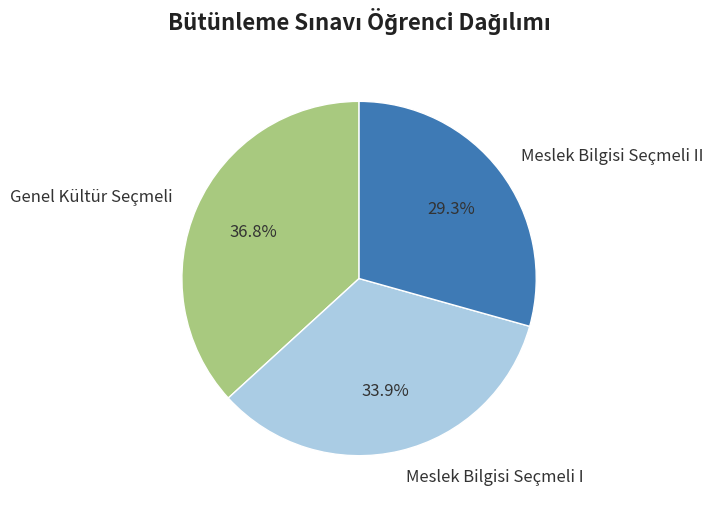

Which category has the smallest portion of the pie?

Meslek Bilgisi Seçmeli II